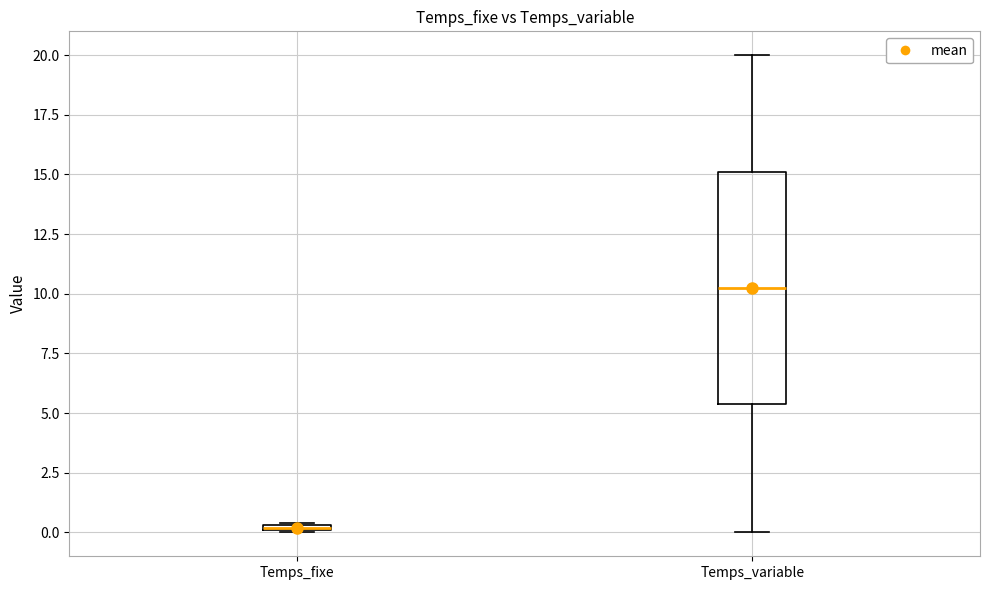

Which box has the highest median line?

Temps_variable